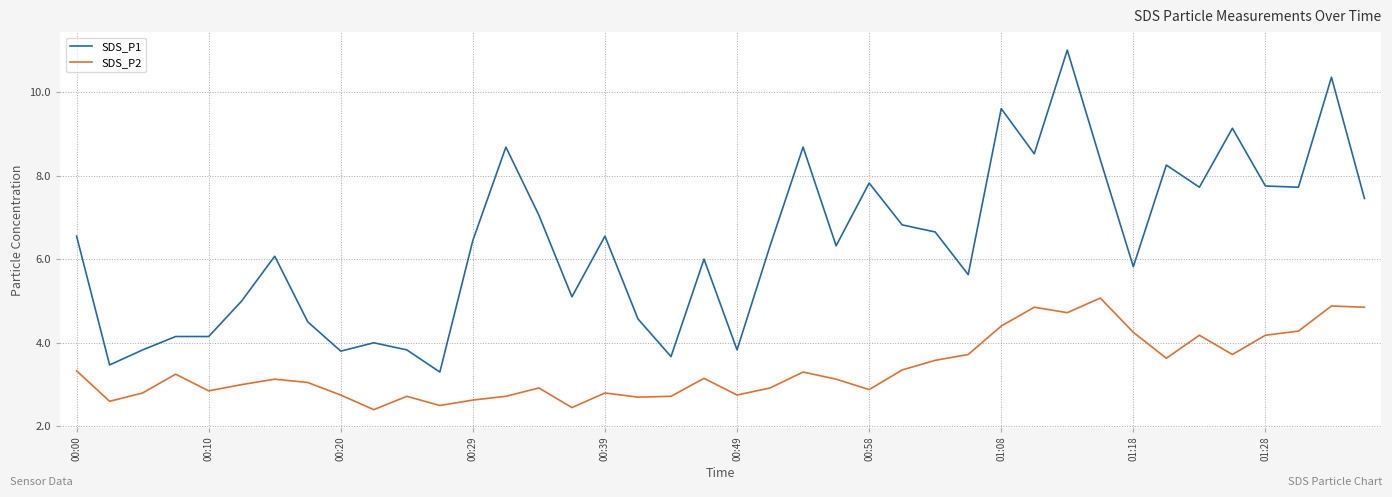

True or false: SDS_P2 and SDS_P1 intersect in this chart.

False